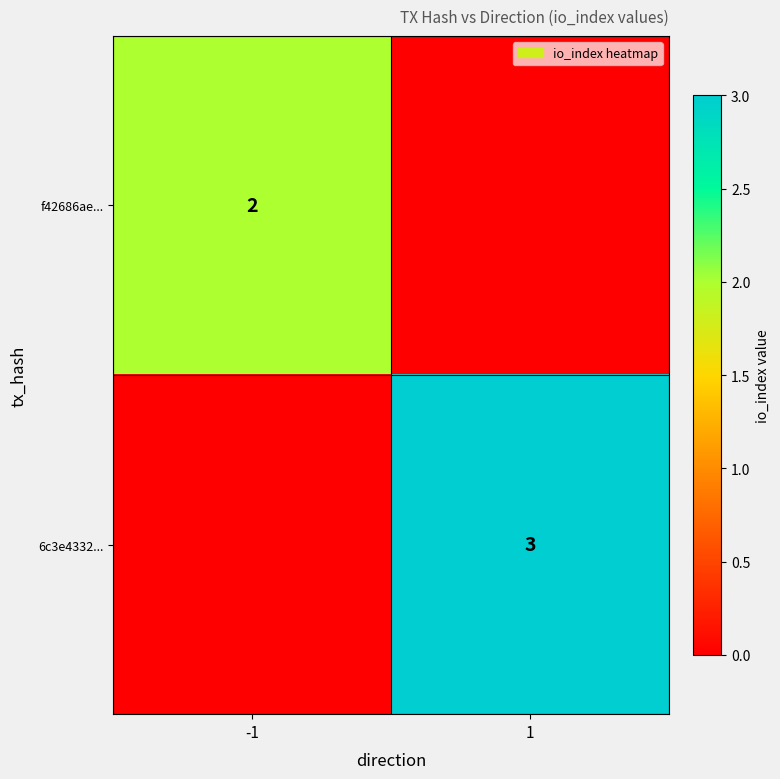

The 6c3e4332... series shows 3 at 1. True or false?

True